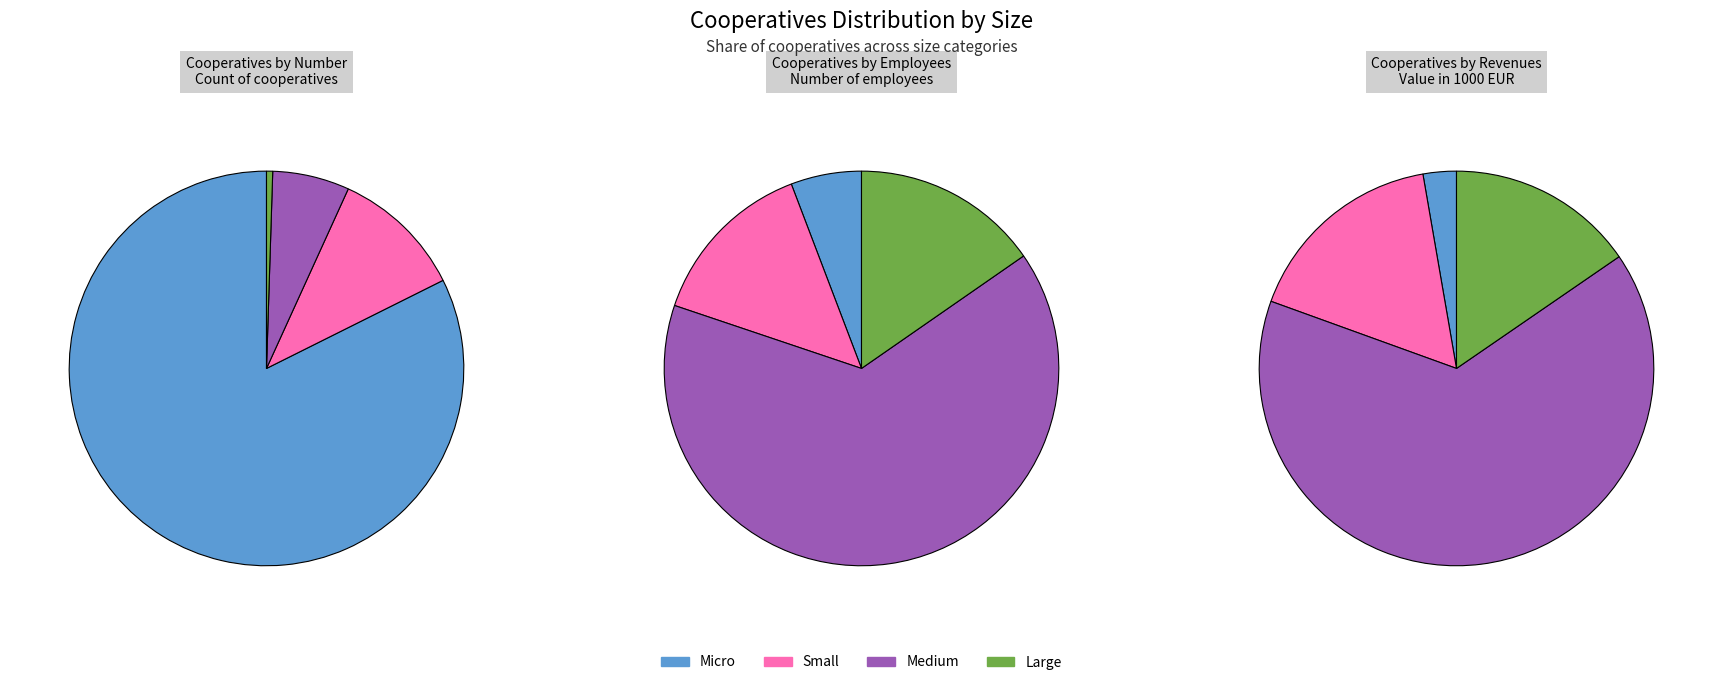

How many slices are in this pie chart?

4